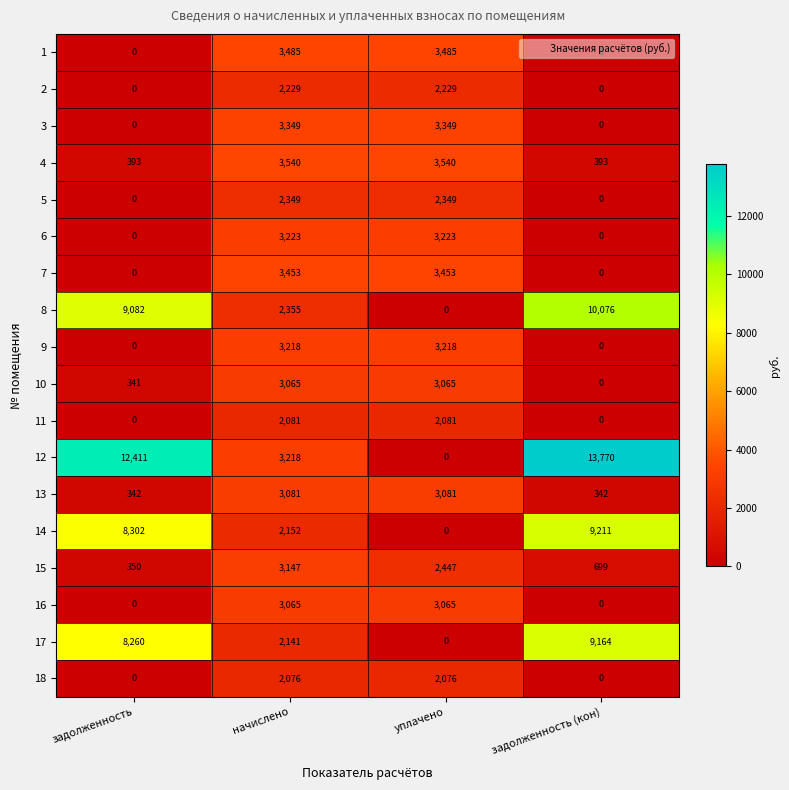

What is the approximate value of 1 at уплачено, to the nearest 100?

3500